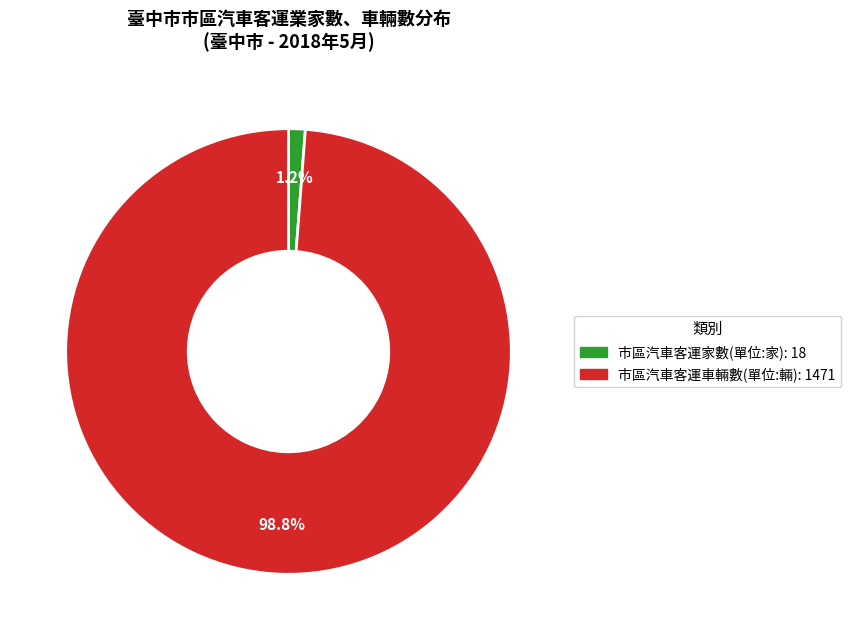

Is it true that 市區汽車客運家數(單位:家) is 11% of the pie?

False